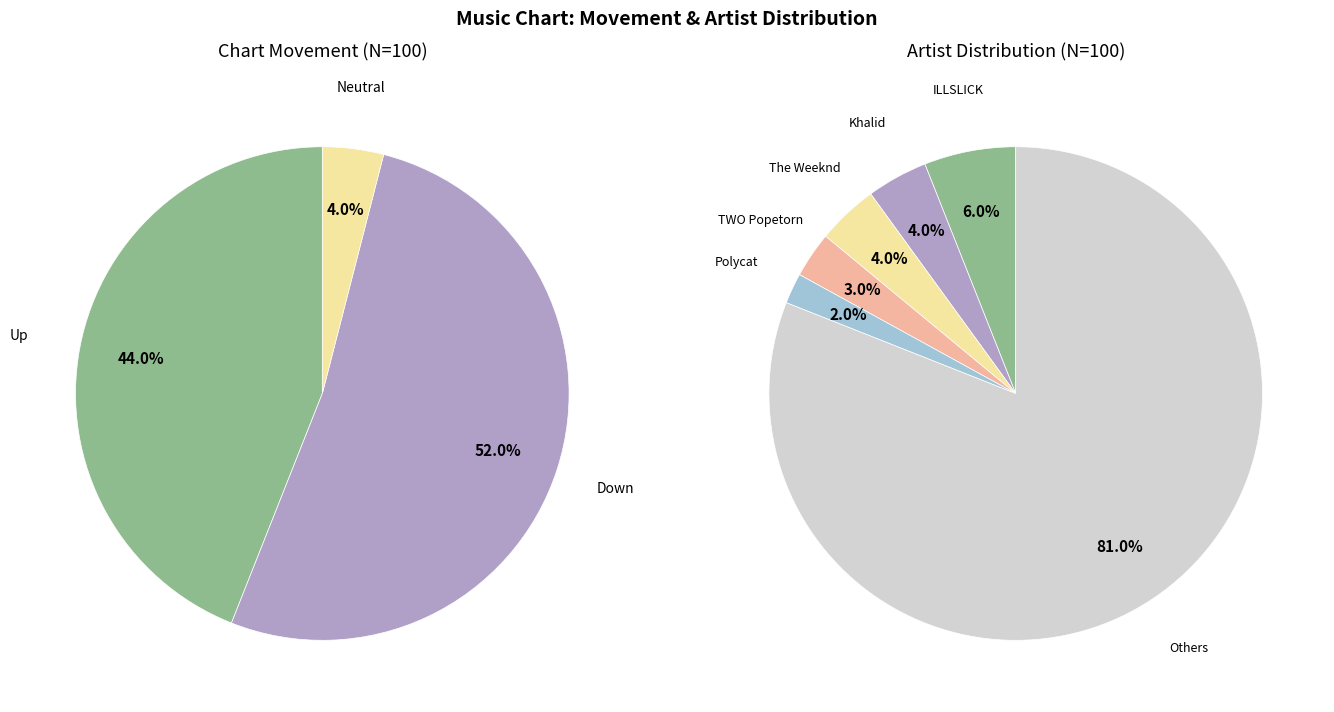

What percentage is the down slice, to the nearest percent?

52%